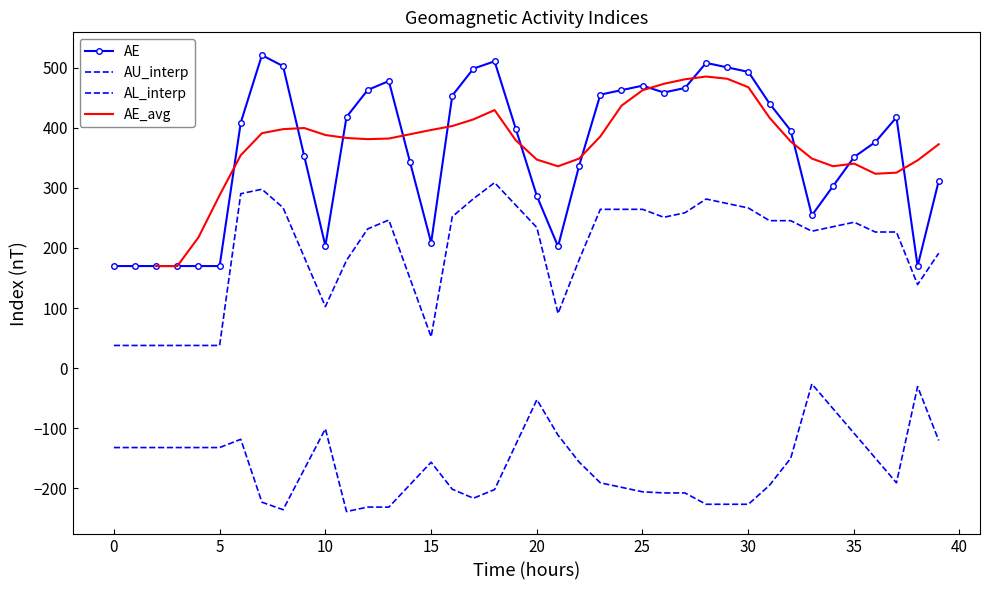

Is the value of AE at 20 greater than the value of AL_interp at 34?

Yes